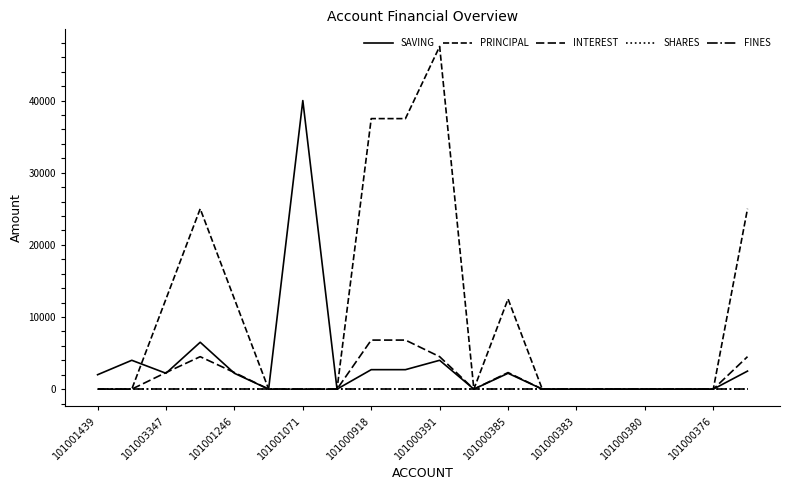

Does the chart have visible grid lines?

No